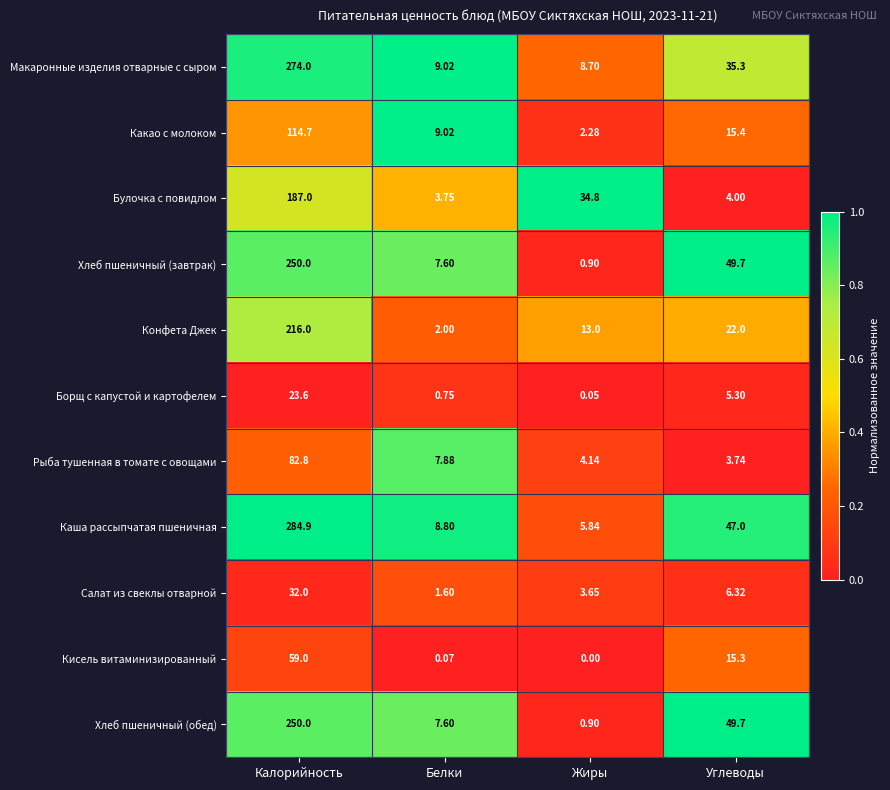

List the labels in order of Хлеб пшеничный (завтрак) value, smallest first.

Жиры, Белки, Углеводы, Калорийность